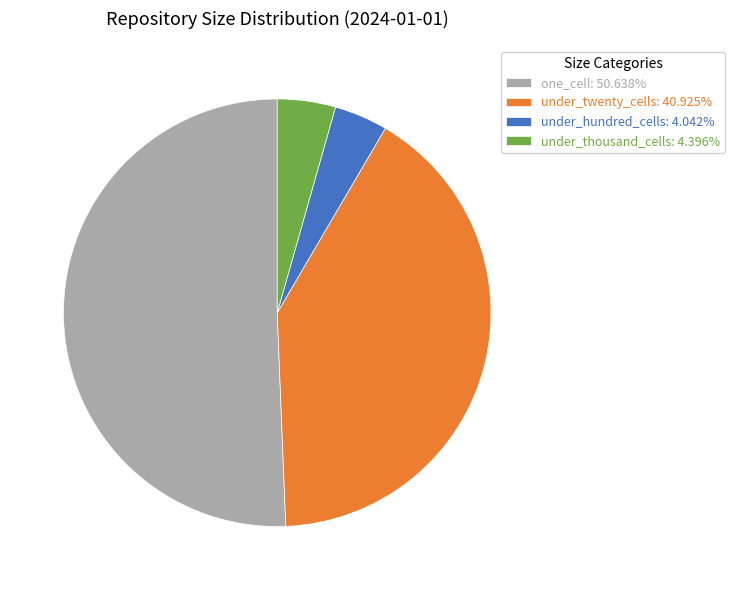

How many segments does this pie chart have?

4